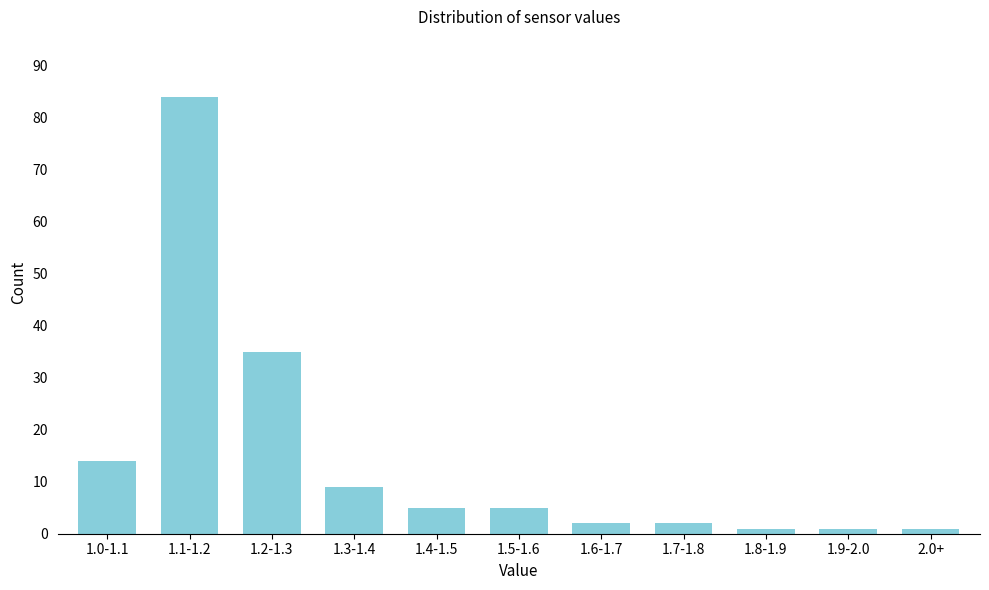

Reading left to right, list all the values displayed in this chart.

14	84	35	9	5	5	2	2	1	1	1